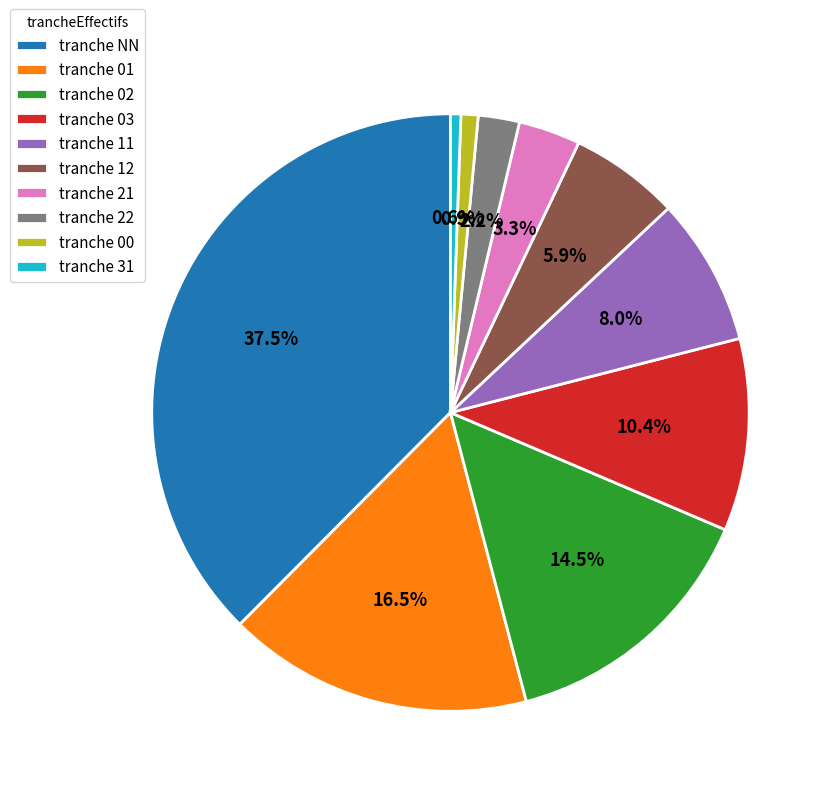

Is there a majority slice in this chart?

No